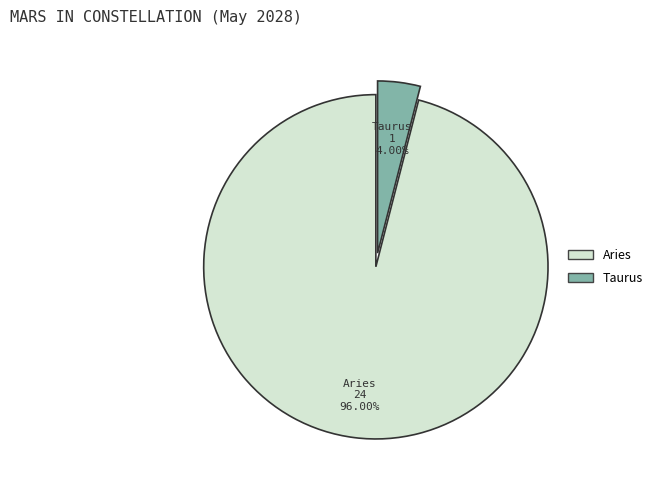

How many slices are in this pie chart?

2